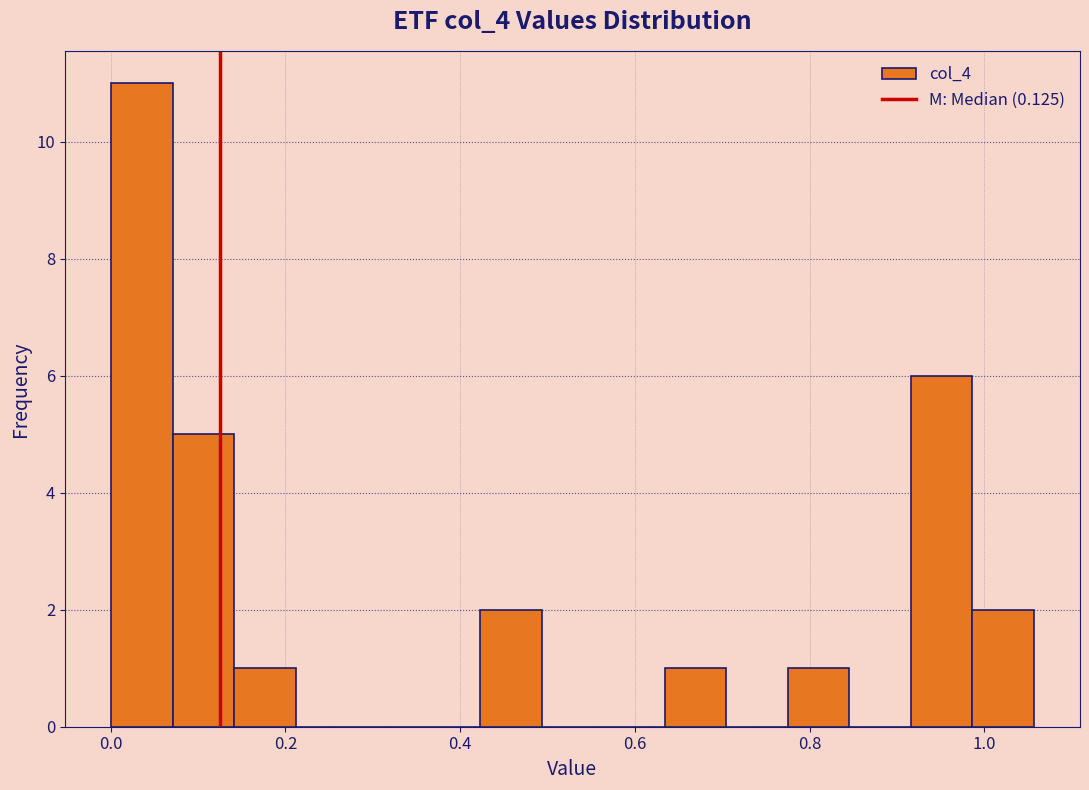

Read against the x-axis, roughly where is the centre of the tallest bar?

0.04